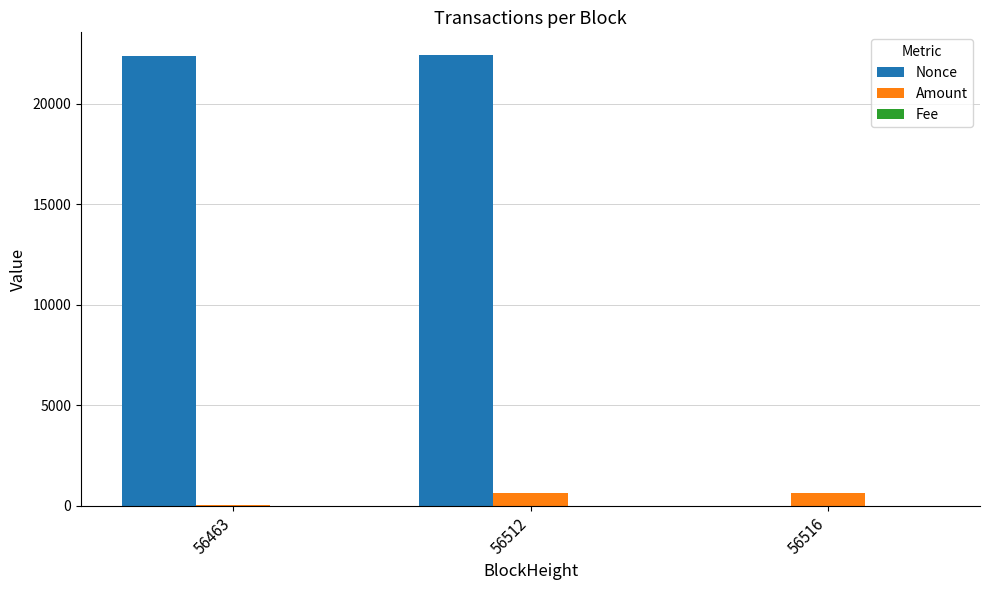

How many groups of bars are there?

3